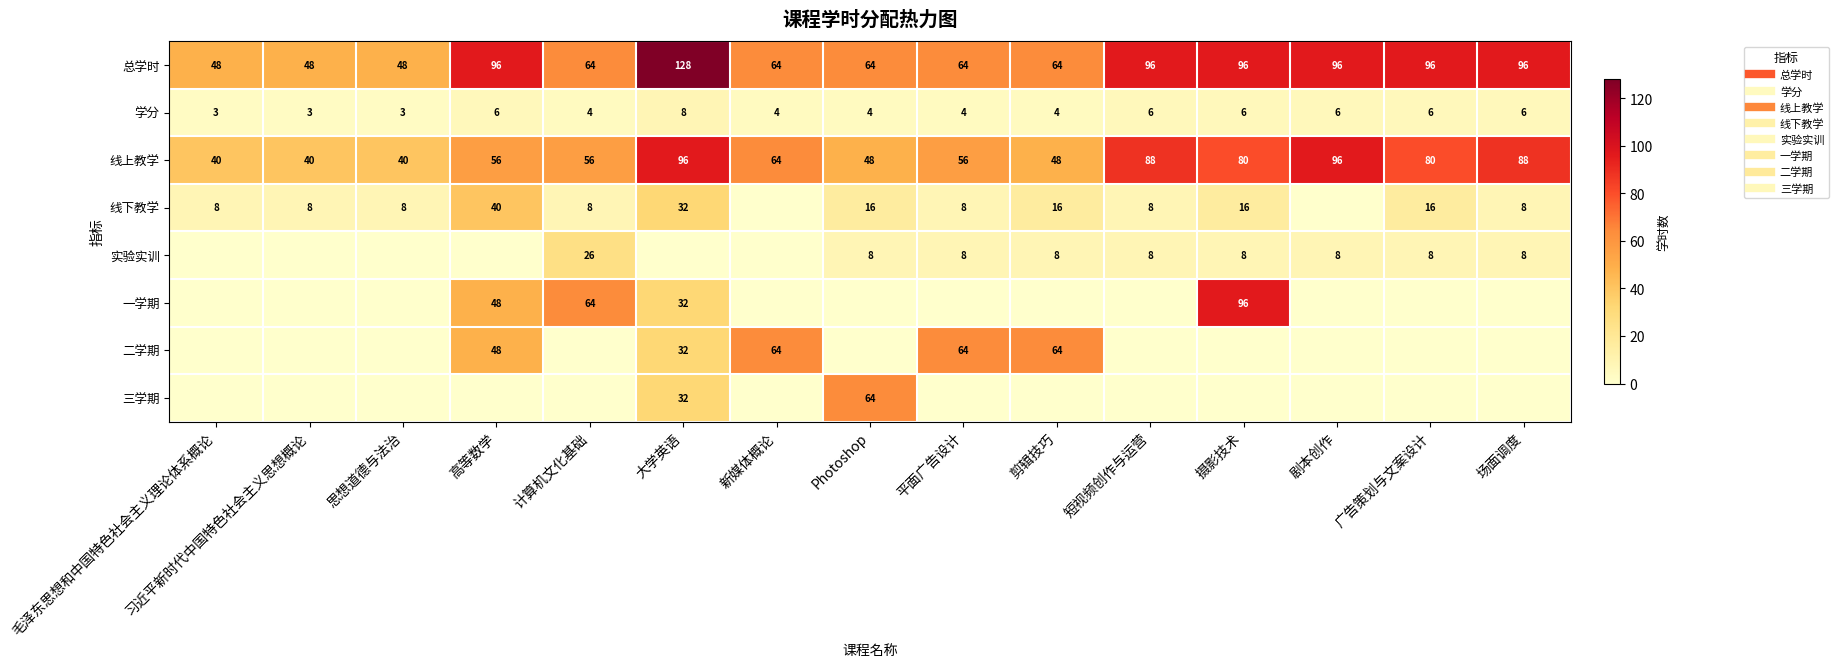

Is it true that 学分 equals 4 at 剪辑技巧?

True